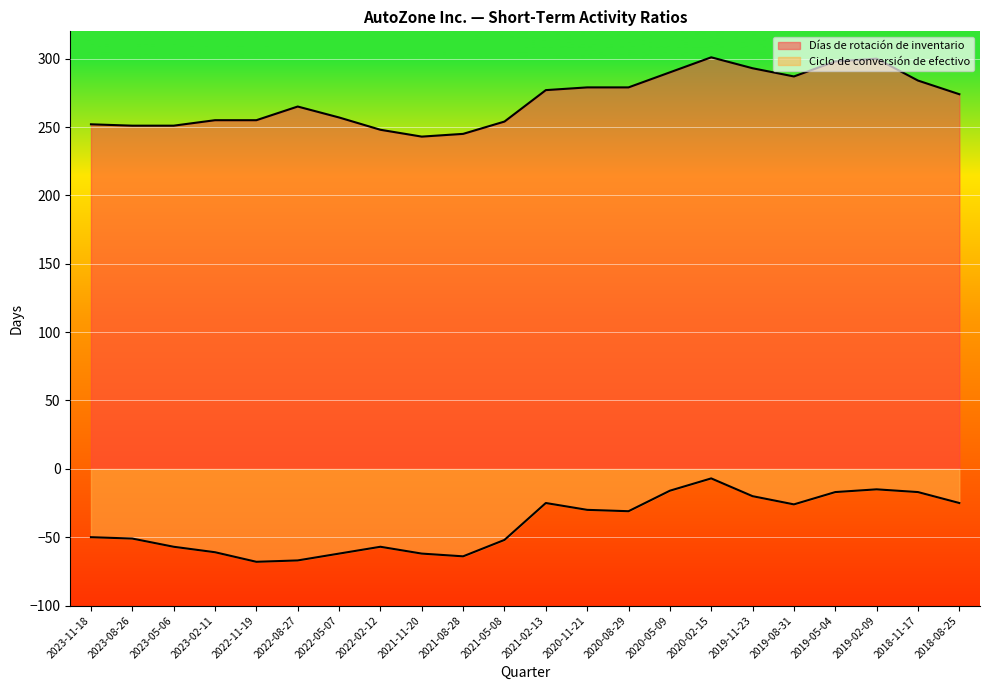

Reading right to left, what are all the values shown in this chart?

Días de rotación de inventario: 274	284	300	298	287	293	301	290	279	279	277	254	245	243	248	257	265	255	255	251	251	252
Ciclo de conversión de efectivo: -25	-17	-15	-17	-26	-20	-7	-16	-31	-30	-25	-52	-64	-62	-57	-62	-67	-68	-61	-57	-51	-50